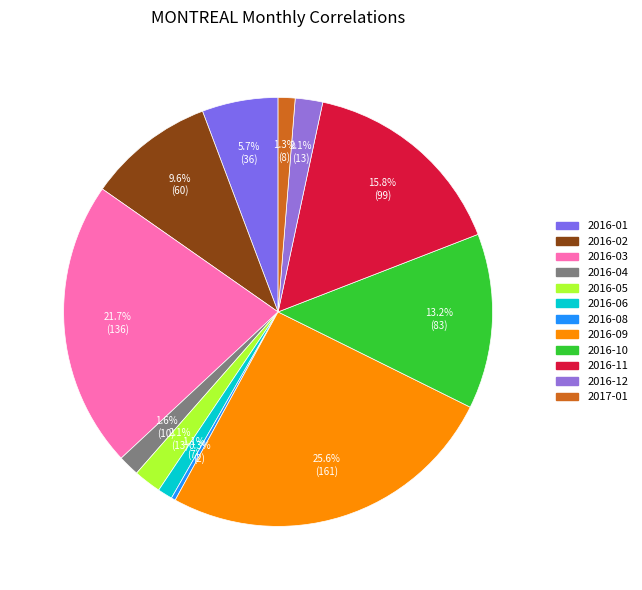

Is it true that 2016-08 is 0% of the pie?

True